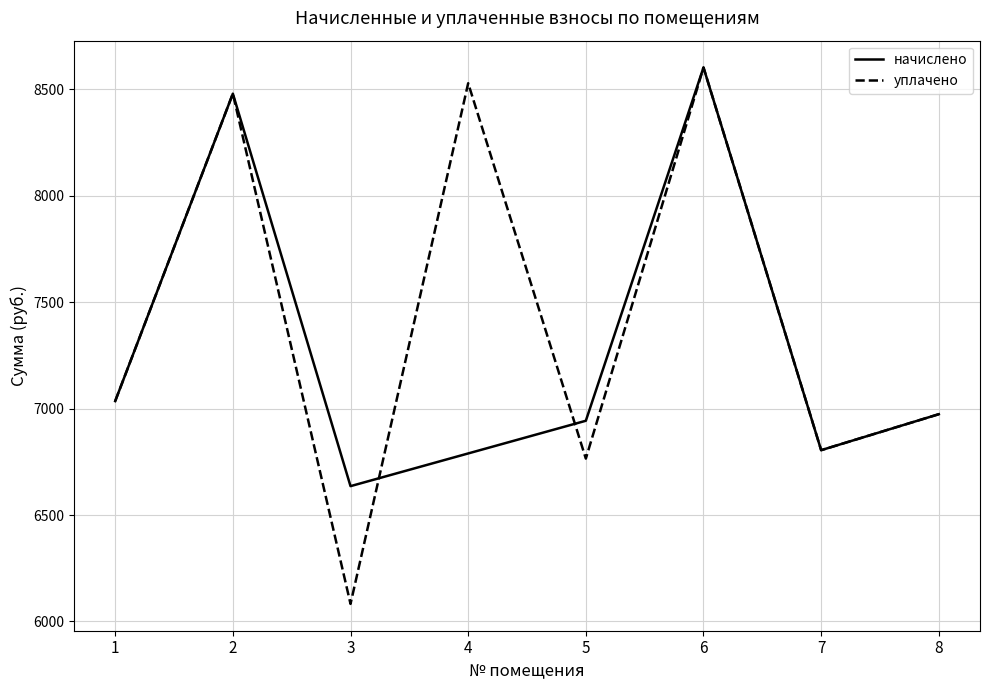

What is the average value of the начислено series?

7282.5